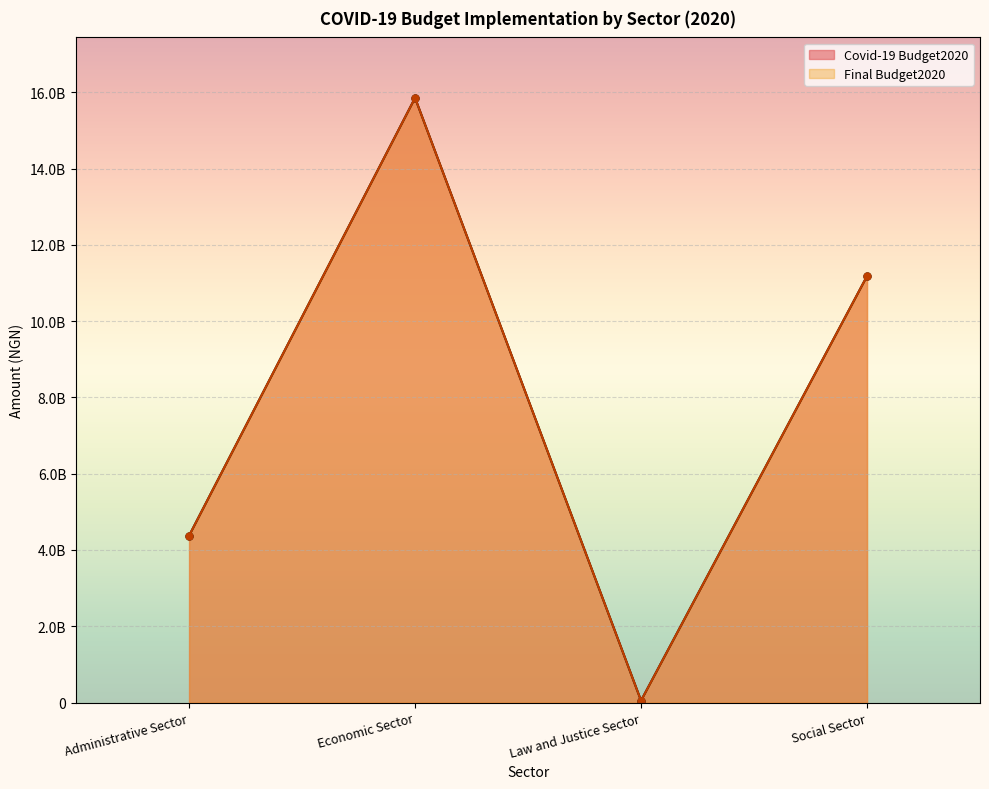

At how many categories does at least one series exceed 14569271850?

1